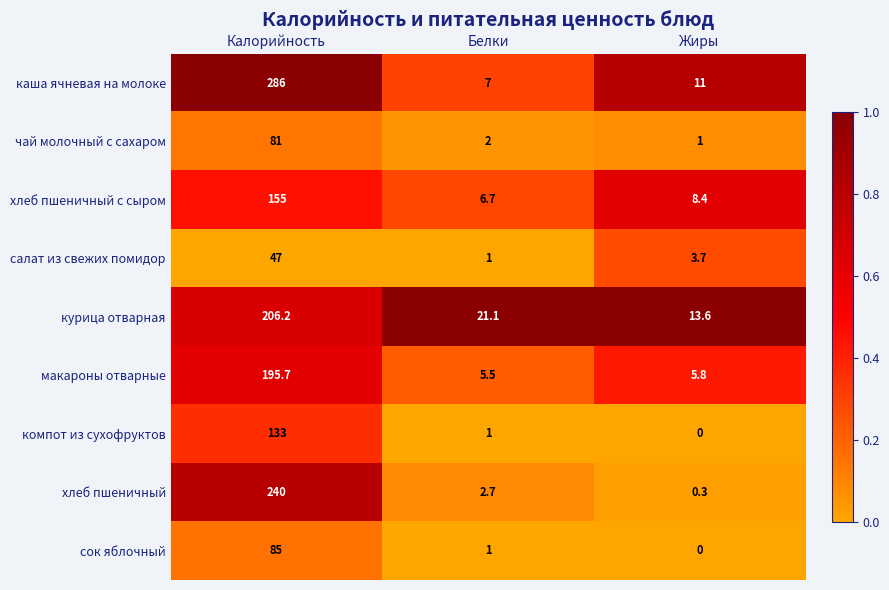

How many data points in компот из сухофруктов are less than 1?

1